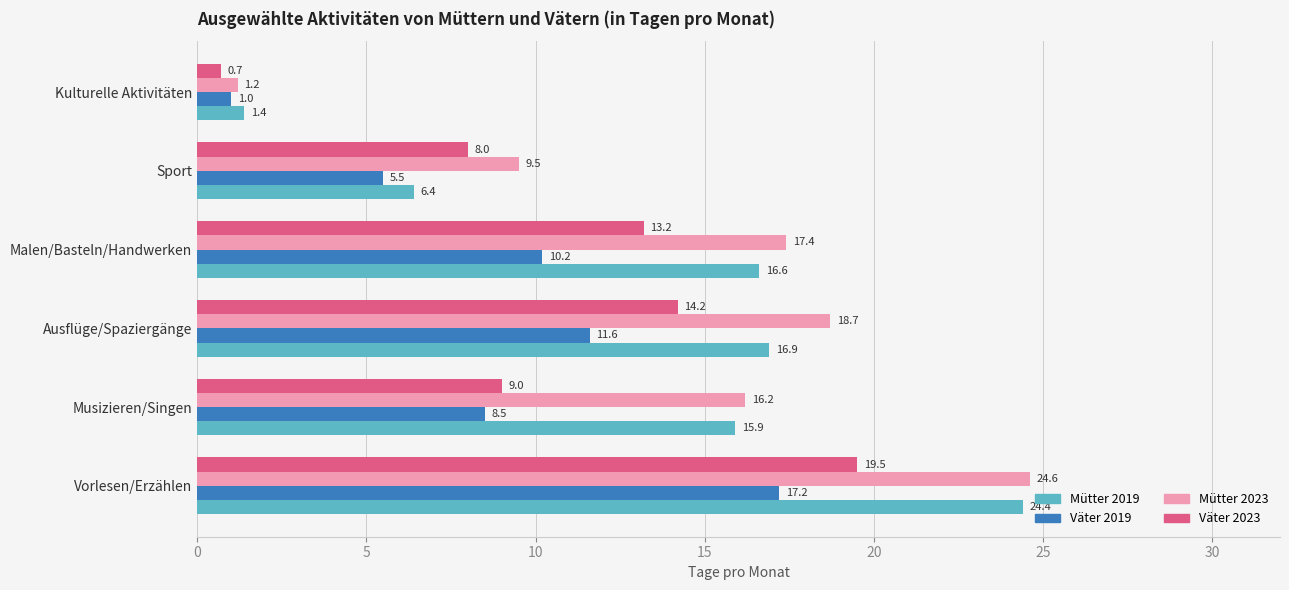

What is the difference between the maximum and minimum values in the Mütter 2019 series?

23.0